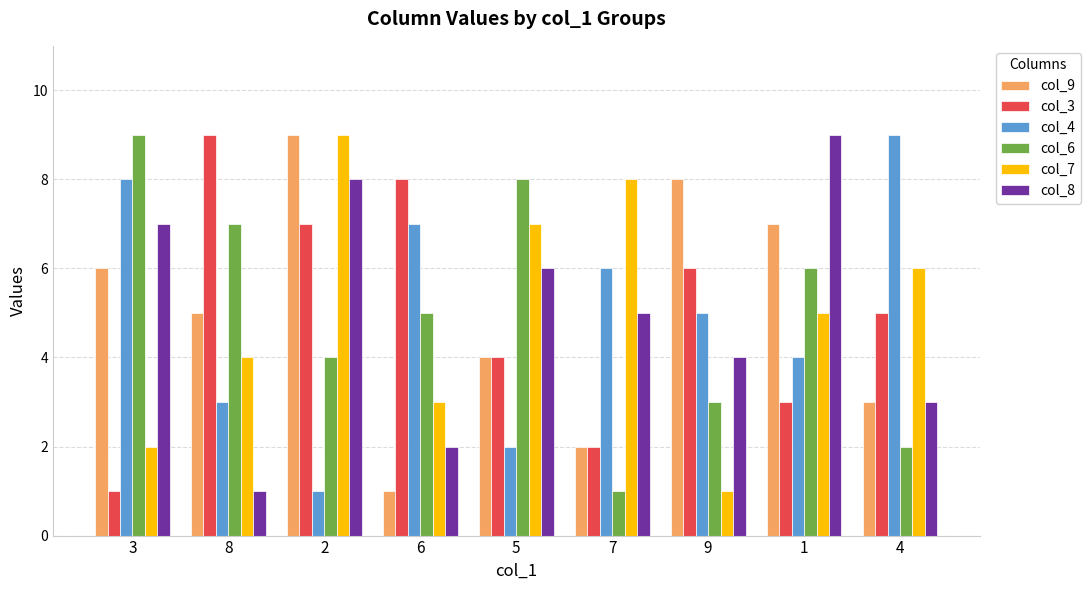

At which label is col_7 closest to 5?

1